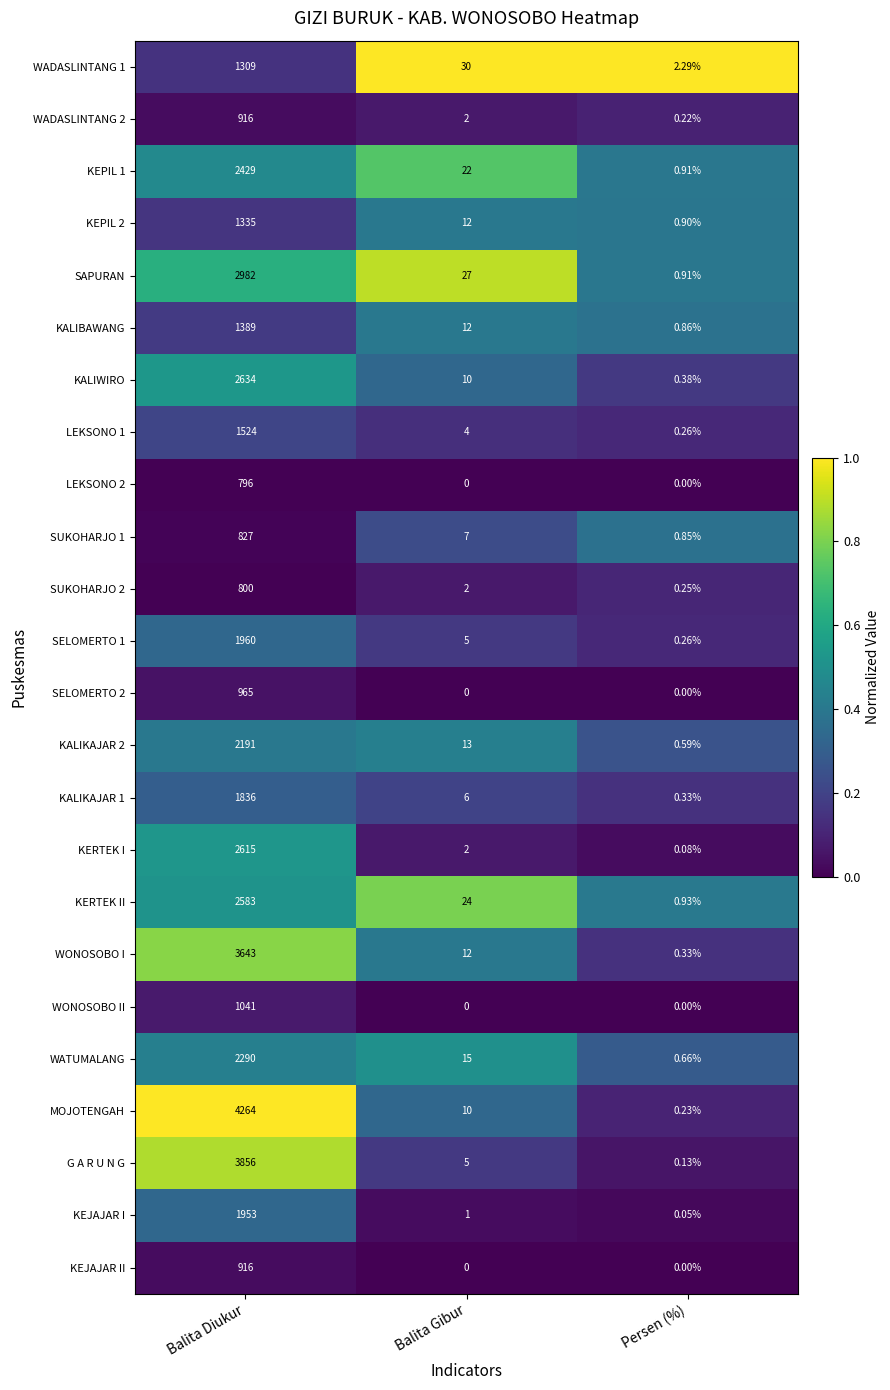

Which series has the widest spread of values?

MOJOTENGAH